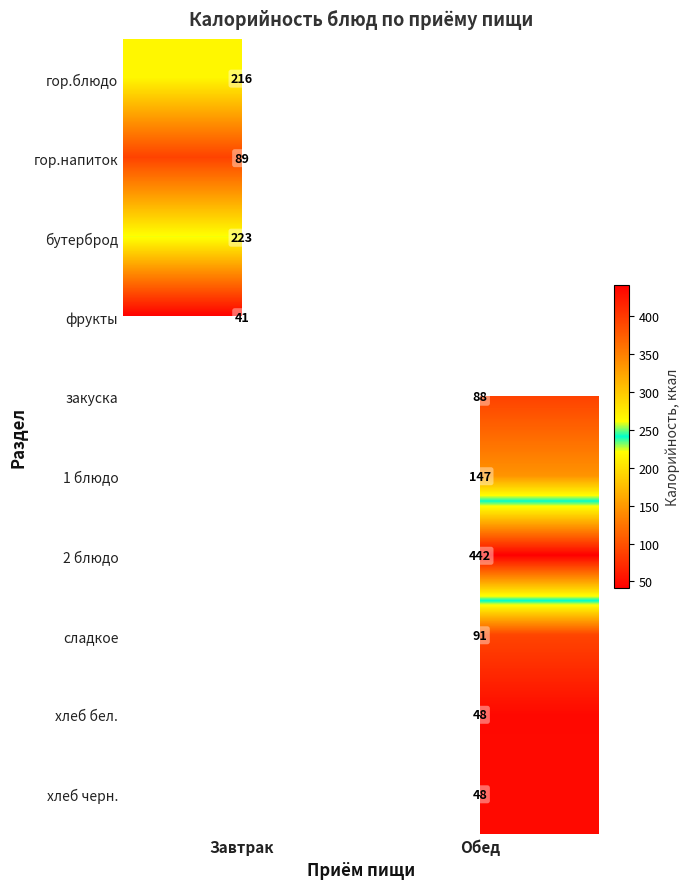

The value of закуска at Обед is 133. True or false?

False